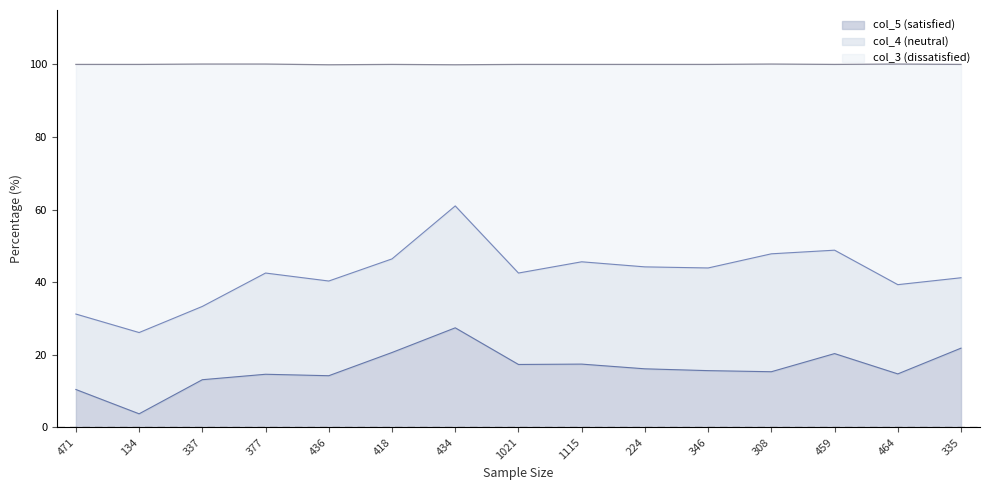

What is the total value across all series at 464?

100.1